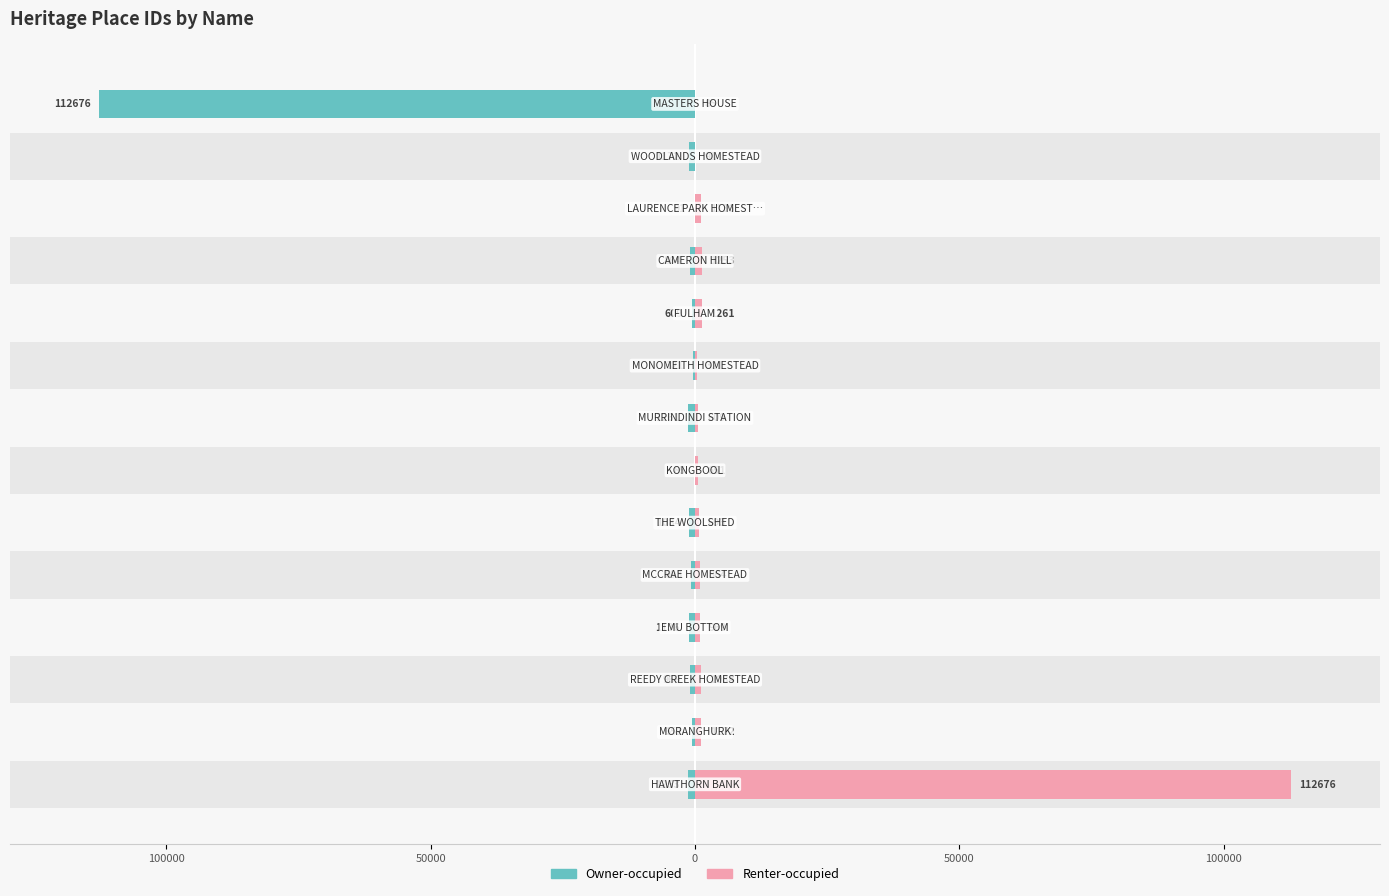

What is the difference between the highest and lowest values at 13?

112761